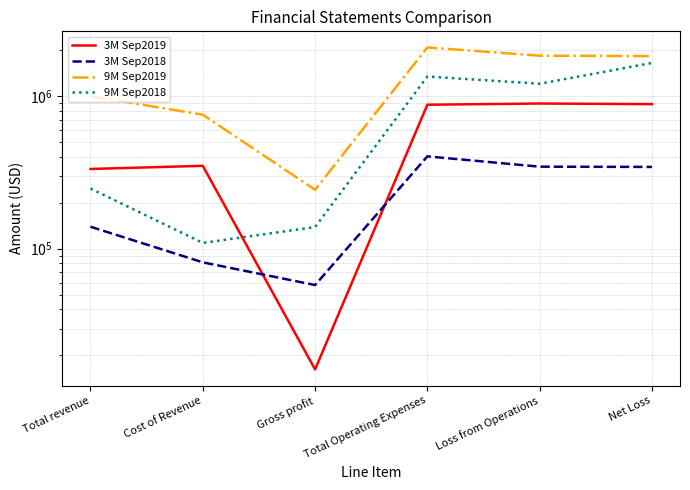

The 9M Sep2019 series shows 752451 at Cost of Revenue. True or false?

True